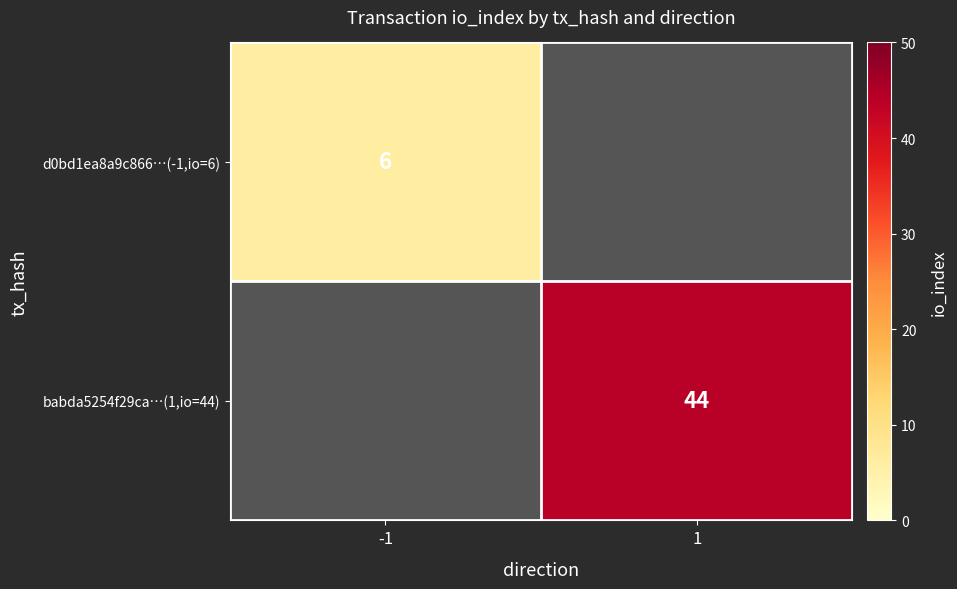

At how many categories does at least one series exceed 26?

1